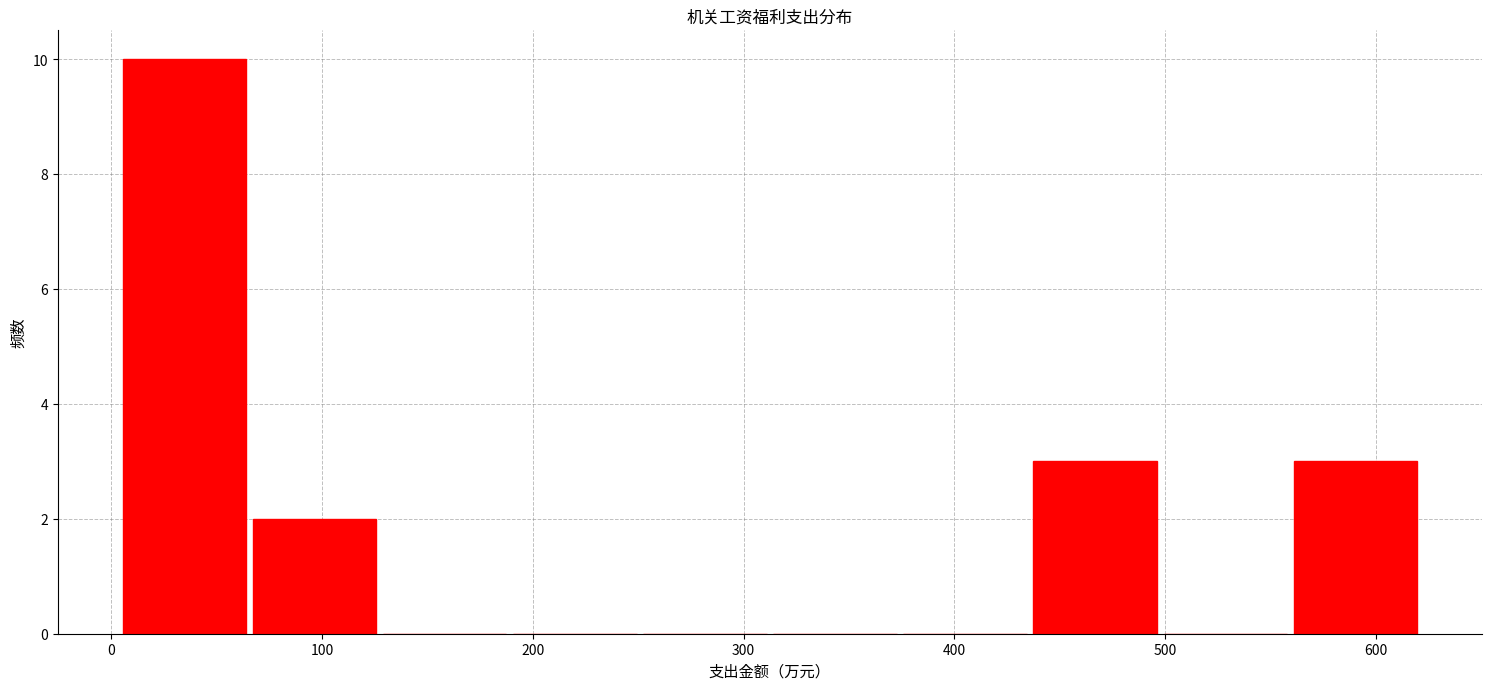

Which range on the x-axis has the tallest bar?

0 to 70